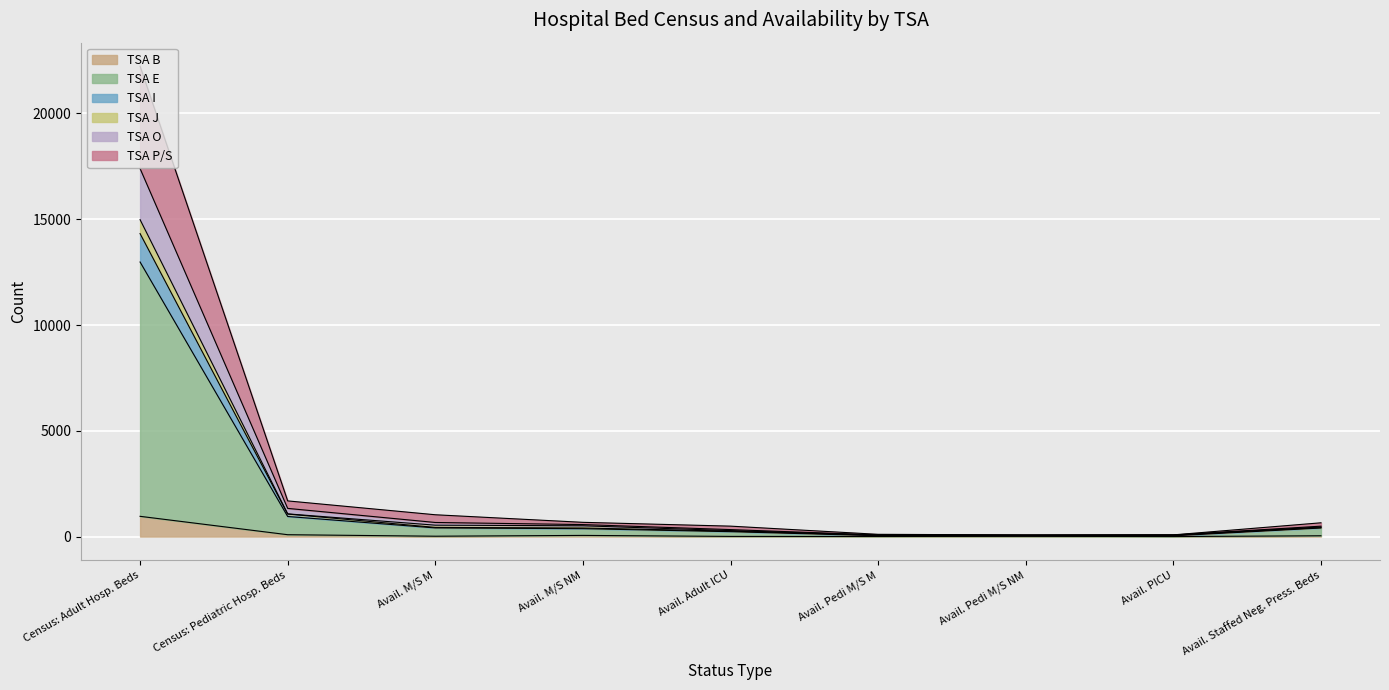

In TSA J, how many points are lower than both neighbors (excluding endpoints)?

1